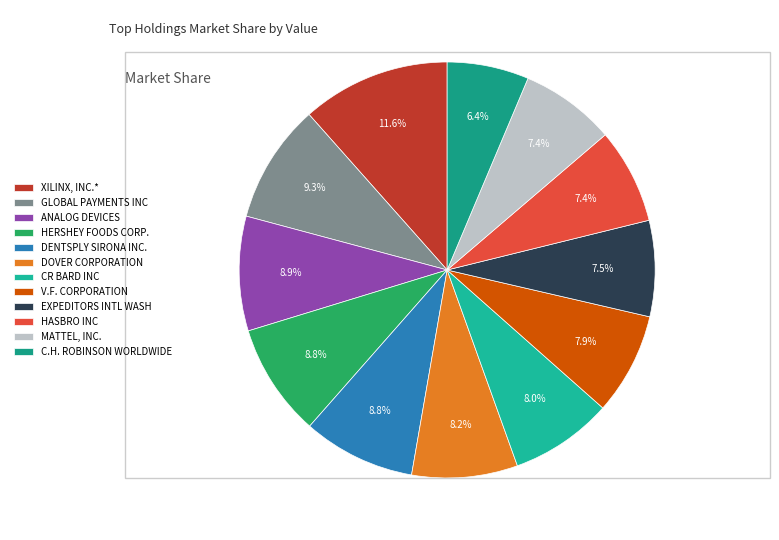

Is there a majority slice in this chart?

No